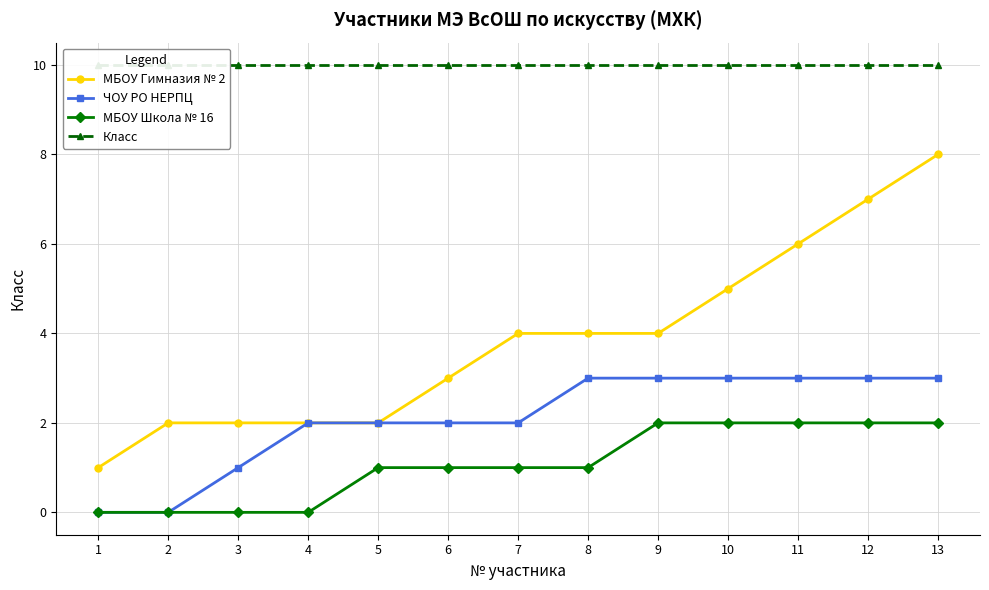

True or false: МБОУ Школа № 16 and ЧОУ РО НЕРПЦ intersect in this chart.

False